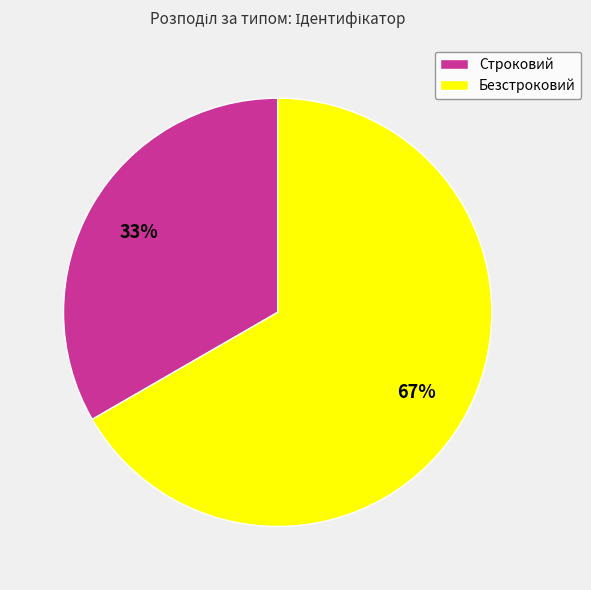

The Строковий slice represents 33% of the pie. True or false?

True